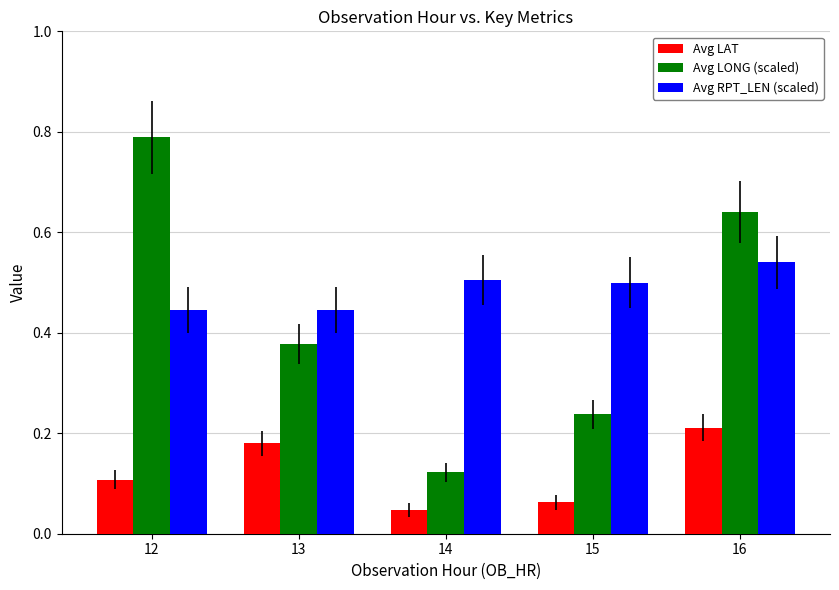

True or false: Avg LONG (scaled) has a value of 0.4 at 15.

False